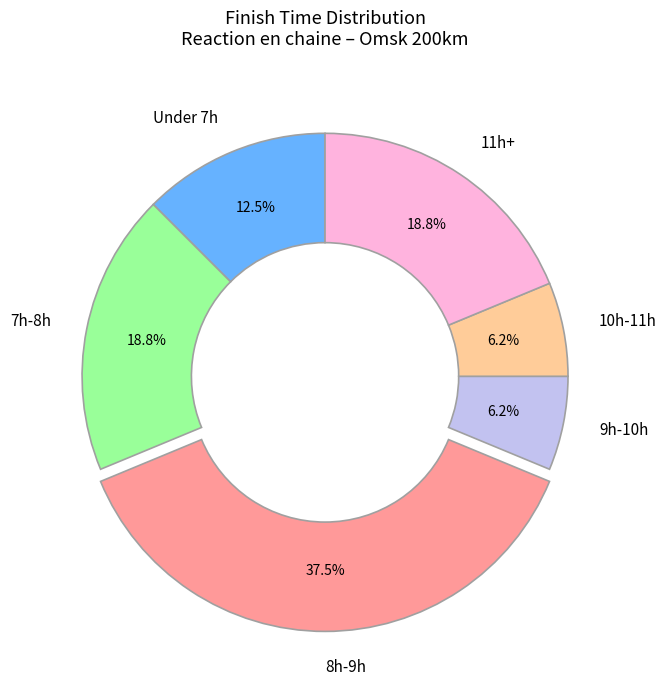

Approximately how many times larger is the value at 9h-10h compared to 11h+?

0.3